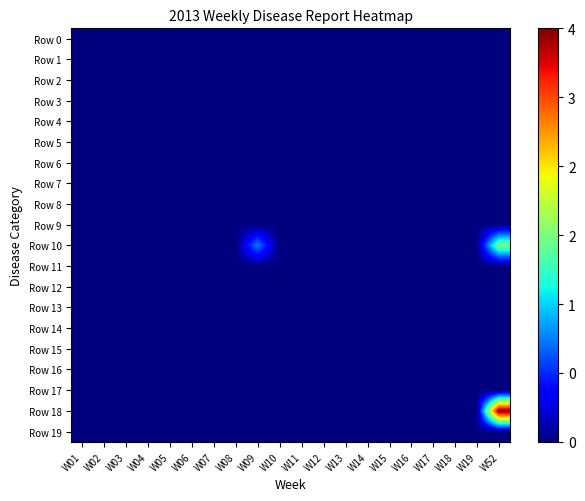

How many distinct data groups are displayed?

20